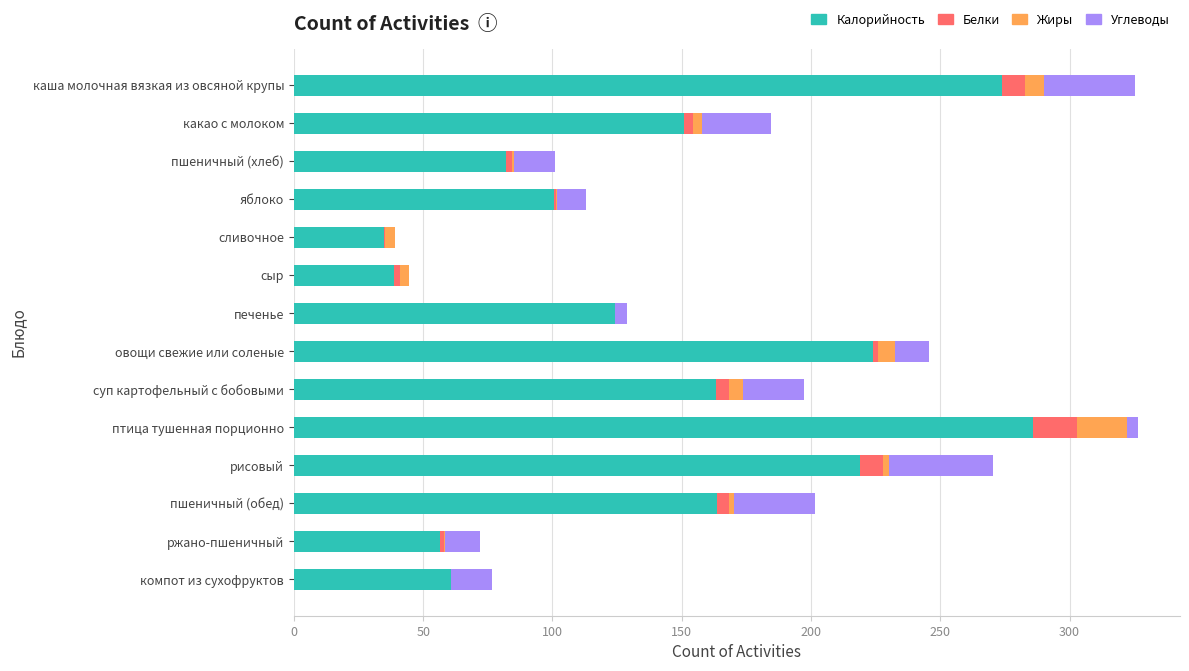

What is the total value across all series at каша молочная вязкая из овсяной крупы?

325.4